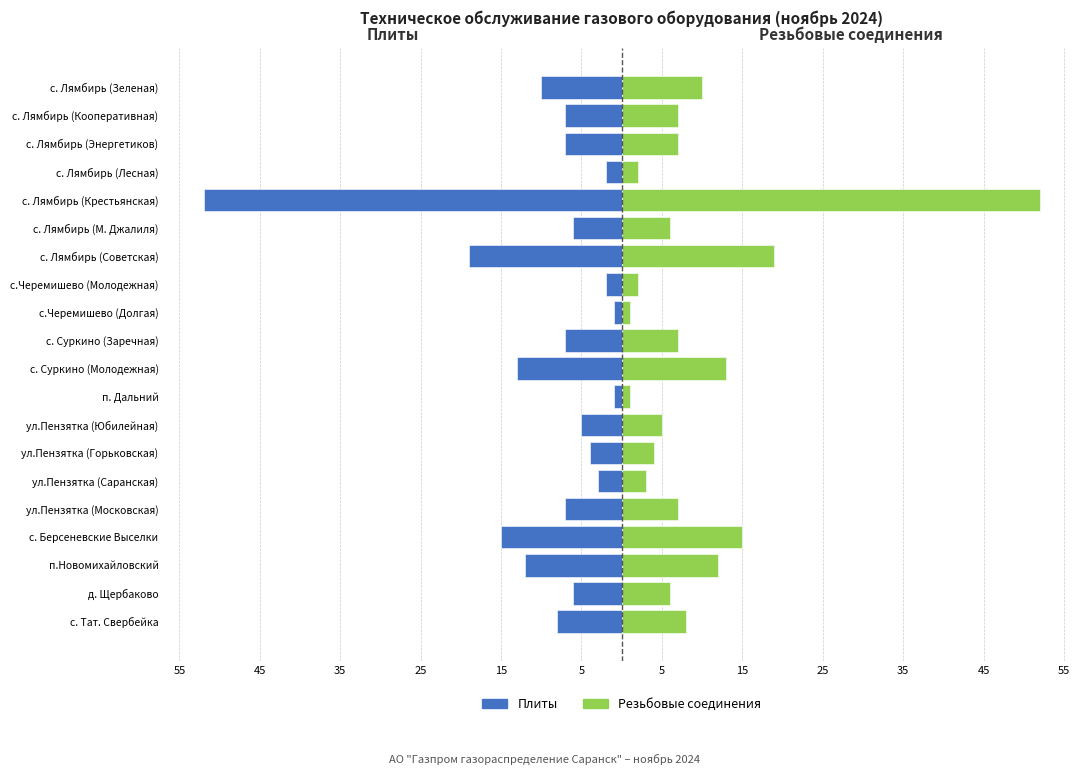

Does the chart contain any negative values?

Yes